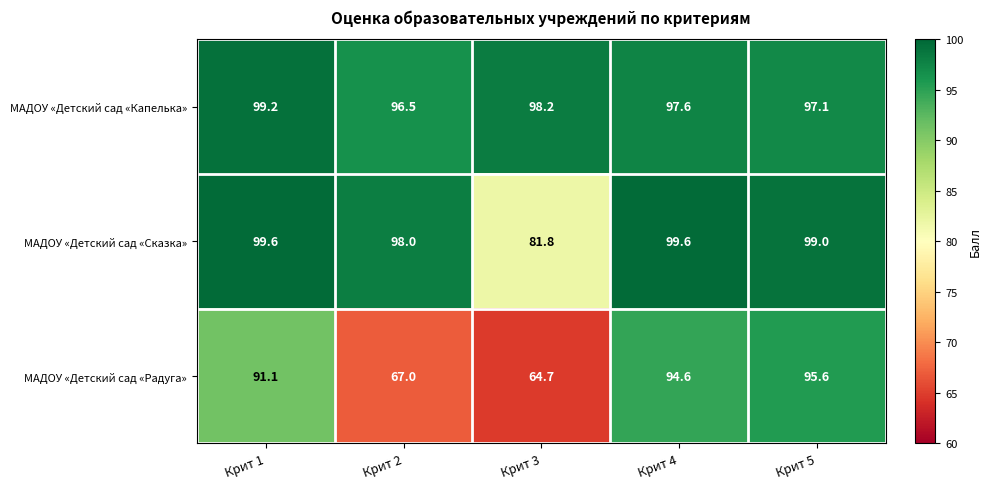

Reading left to right, what are all the values shown in this chart?

МАДОУ «Детский сад «Капелька»: 99.2	96.5	98.2	97.6	97.1
МАДОУ «Детский сад «Сказка»: 99.6	98.0	81.8	99.6	99.0
МАДОУ «Детский сад «Радуга»: 91.1	67.0	64.7	94.6	95.6